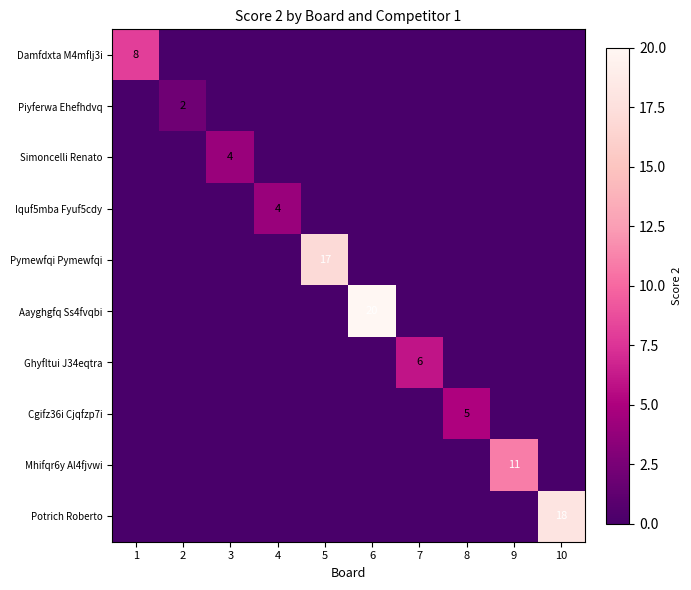

Is the value of Mhifqr6y Al4fjvwi at 3 greater than the value of Piyferwa Ehefhdvq at 9?

No